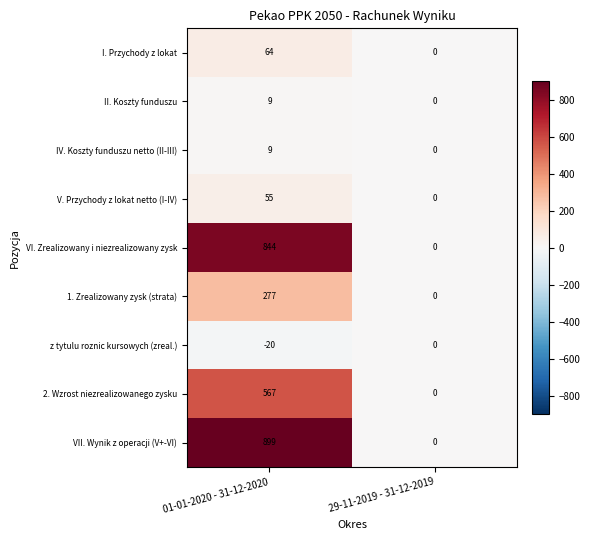

Which series has the largest range (max minus min)?

VII. Wynik z operacji (V+-VI)